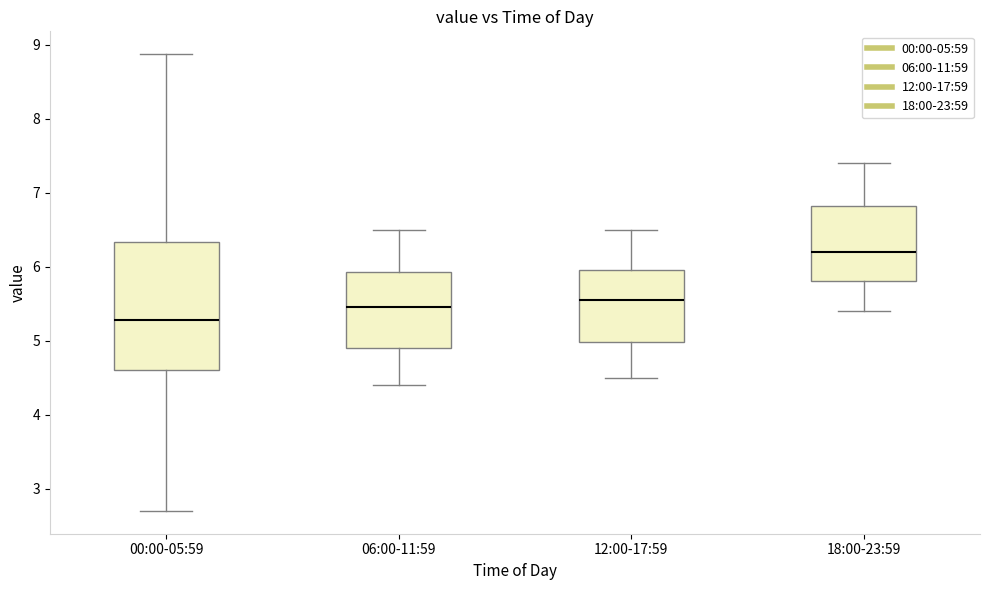

Which box is the tallest, from its lower edge to its upper edge?

00:00-05:59